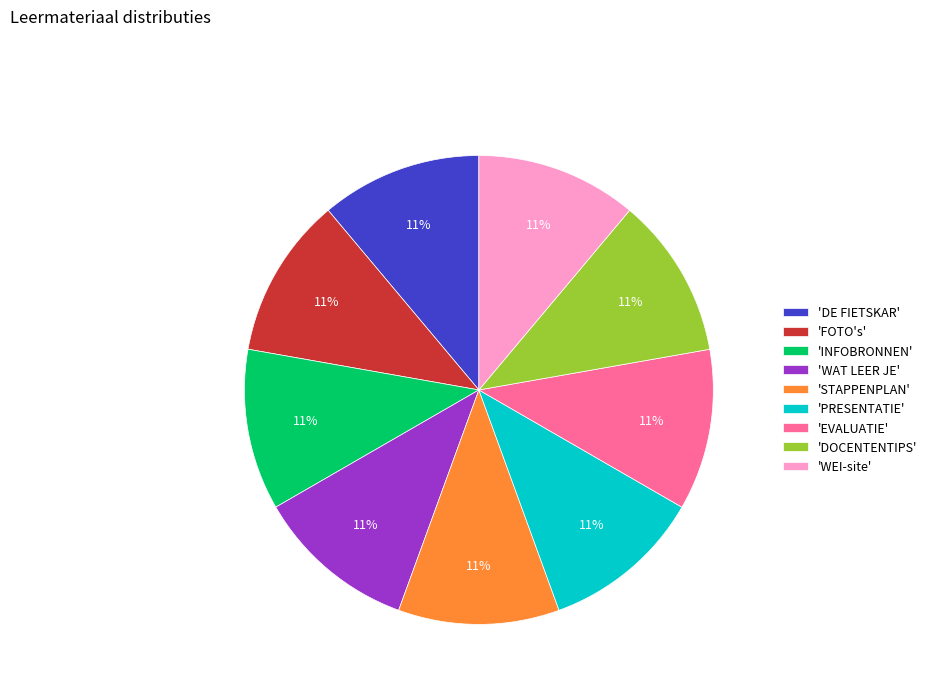

Combined, do 'DOCENTENTIPS' and 'STAPPENPLAN' account for over 50%?

No